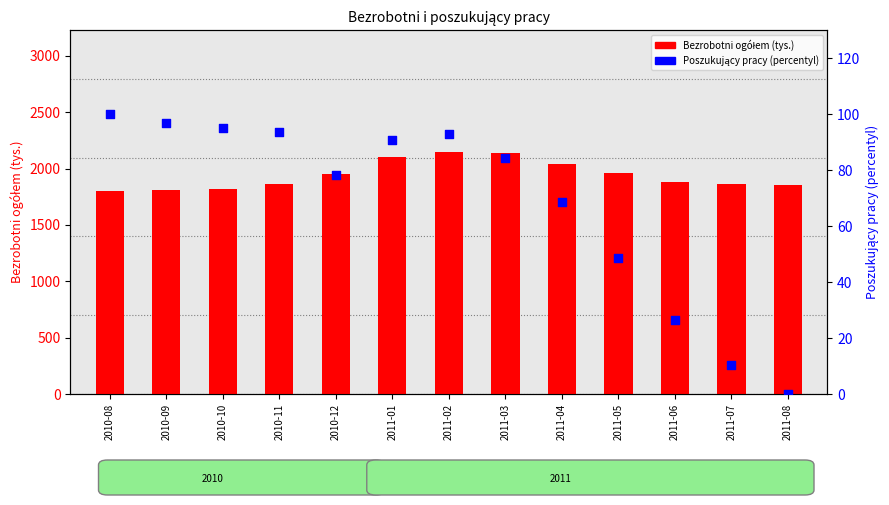

What is the total value across all series at 2011-04?

2112.1